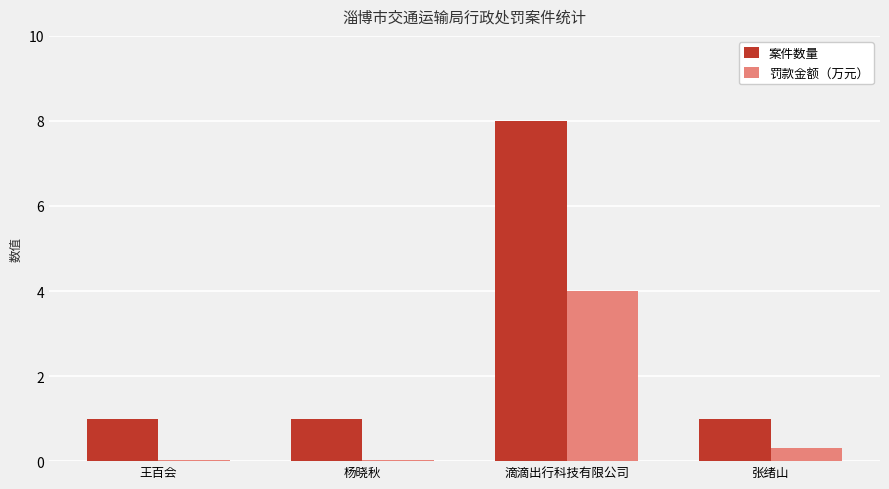

What is the difference between the 罚款金额（万元） values at 滴滴出行科技有限公司 and 王百会?

4.0